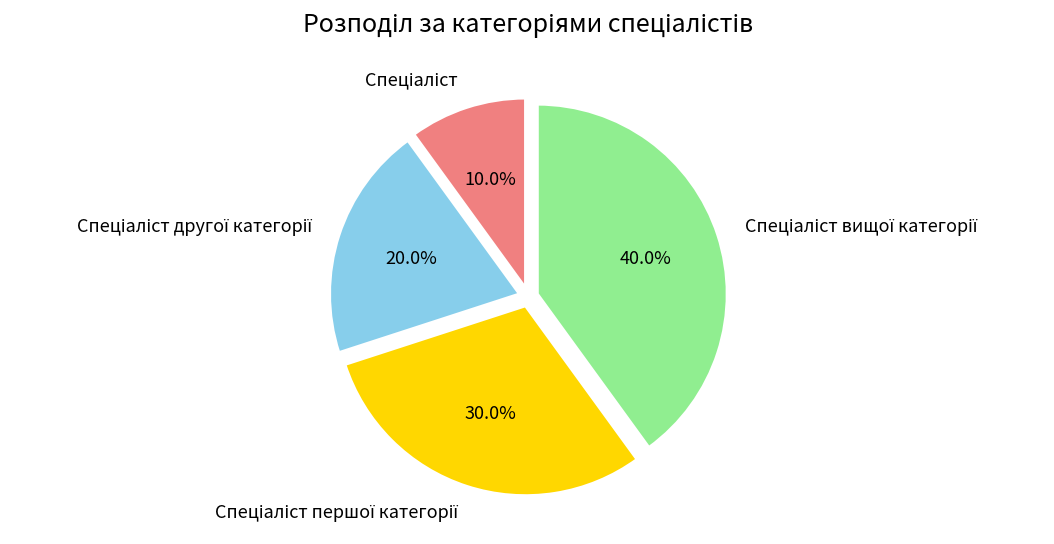

Does any single category account for the majority?

No